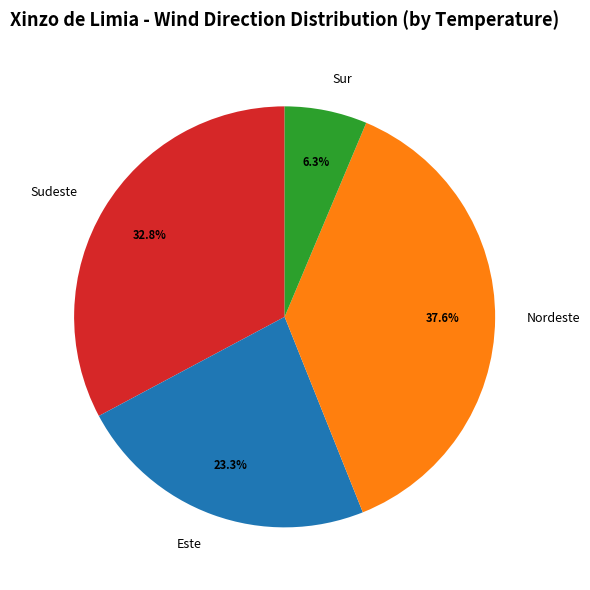

Which slice is the largest?

Nordeste